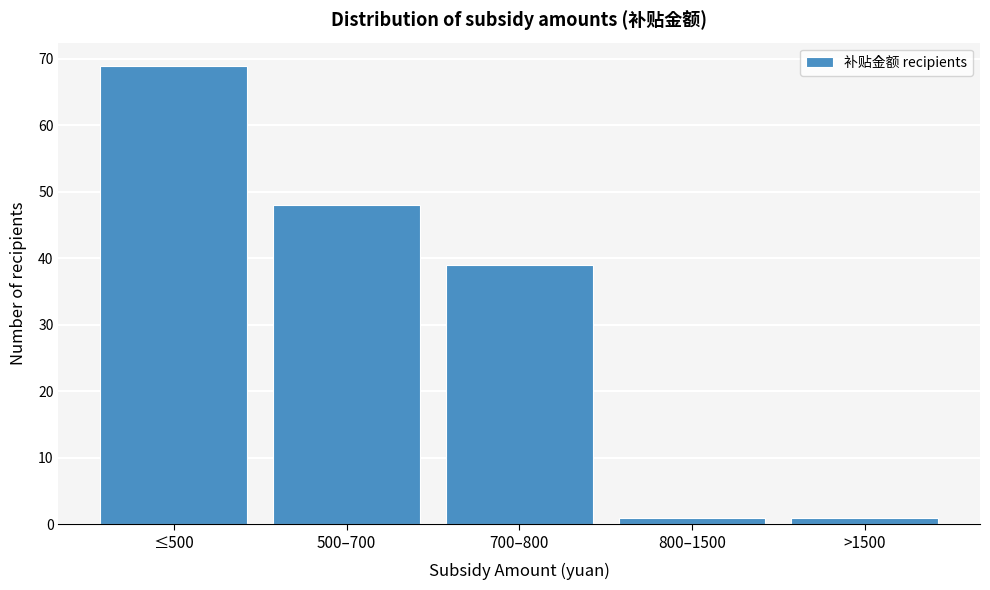

Reading left to right, list all the values displayed in this chart.

69	48	39	1	1